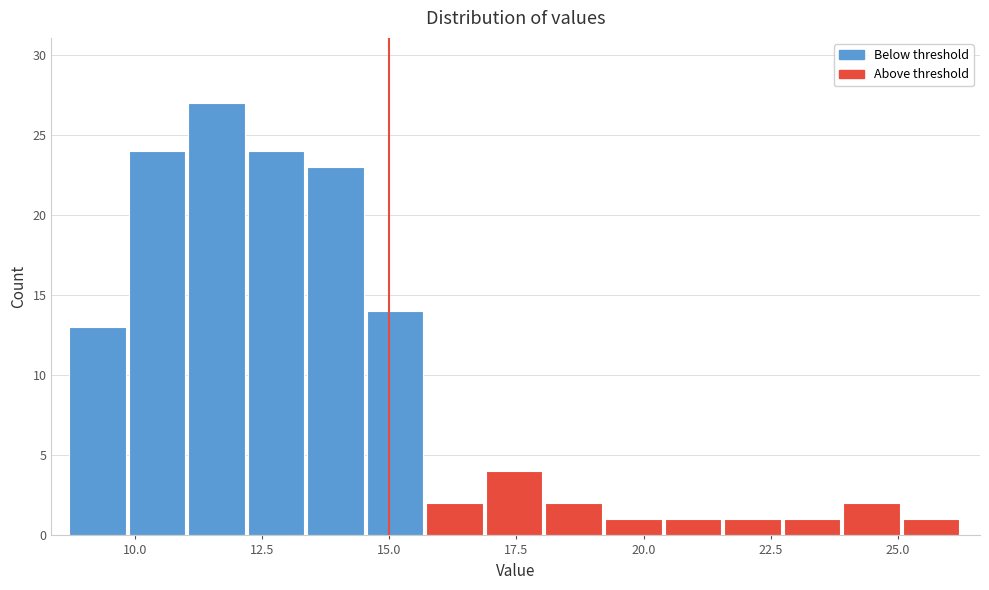

Around what value on the x-axis is the tallest bar? Give the approximate position of its centre, as read against the axis.

11.5